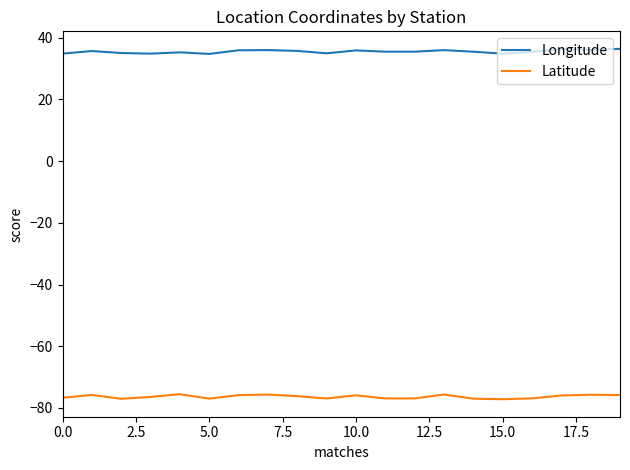

What are all the series names shown in the legend?

Longitude, Latitude